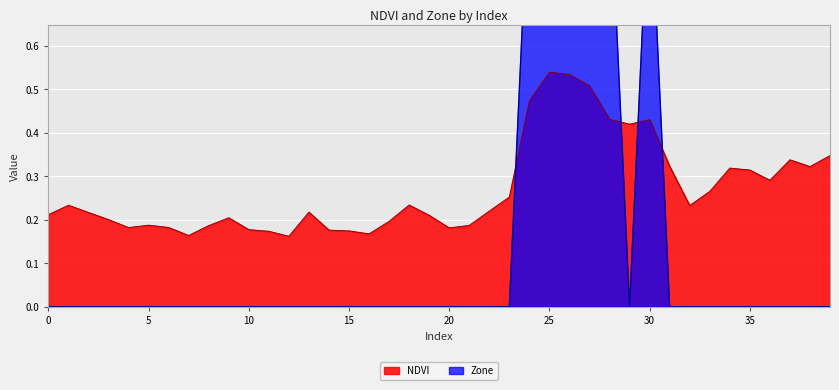

Which series has the largest total across all categories?

NDVI